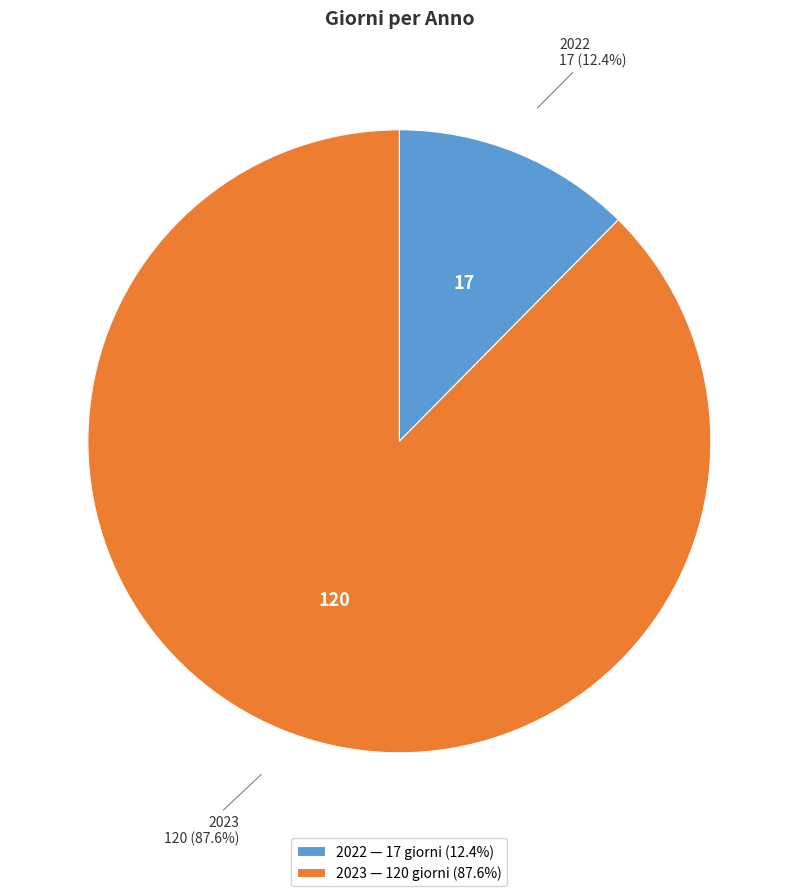

Approximately how many times larger is the value at 2022 compared to 2023?

0.1